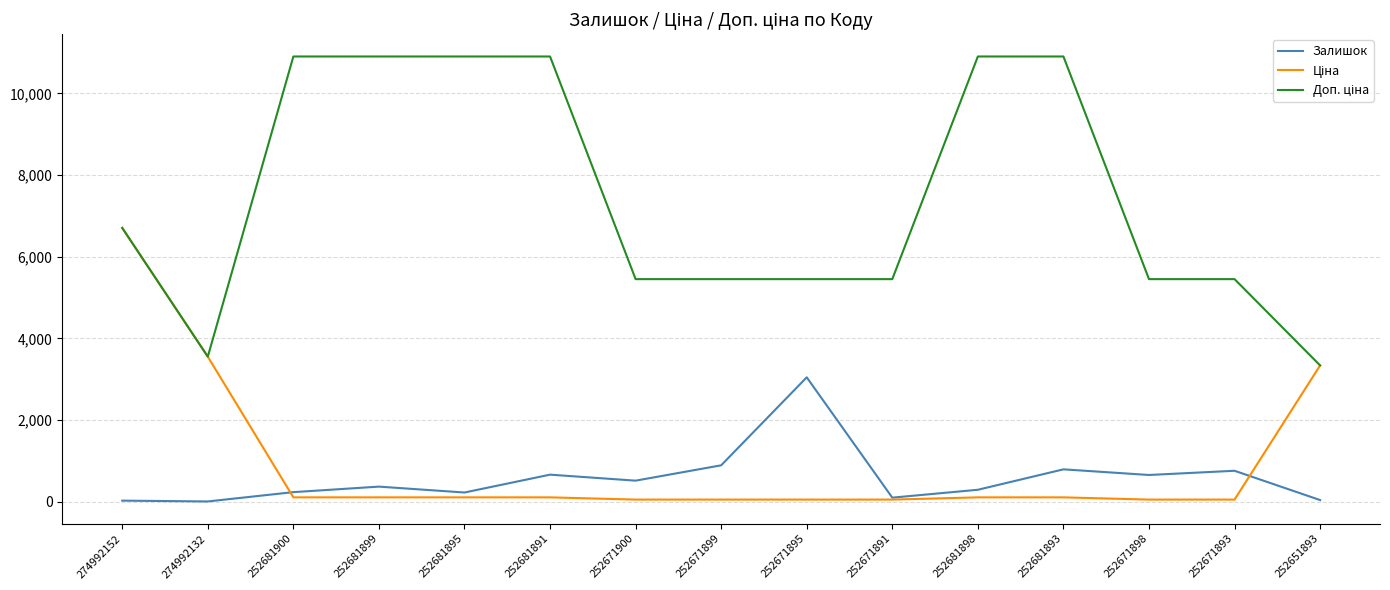

At which category is the sum across all series the highest?

274992152